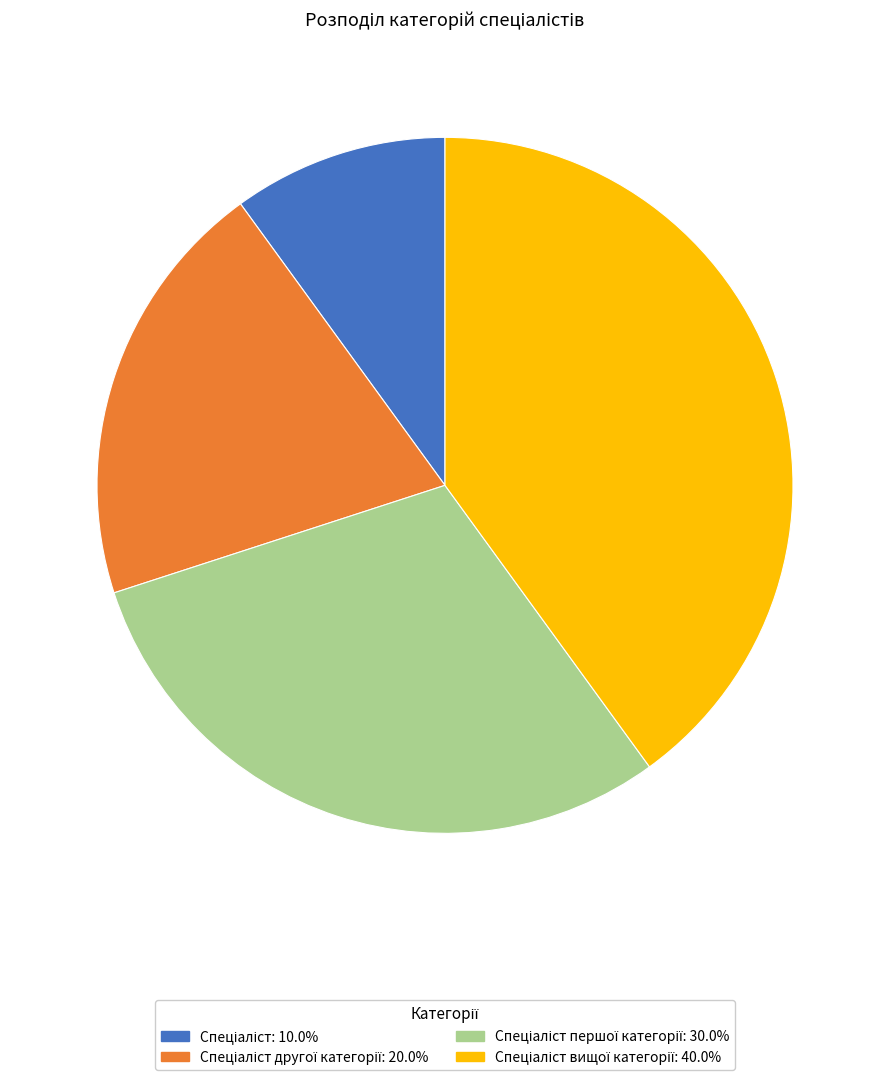

Is there any slice that represents more than half of the pie?

No